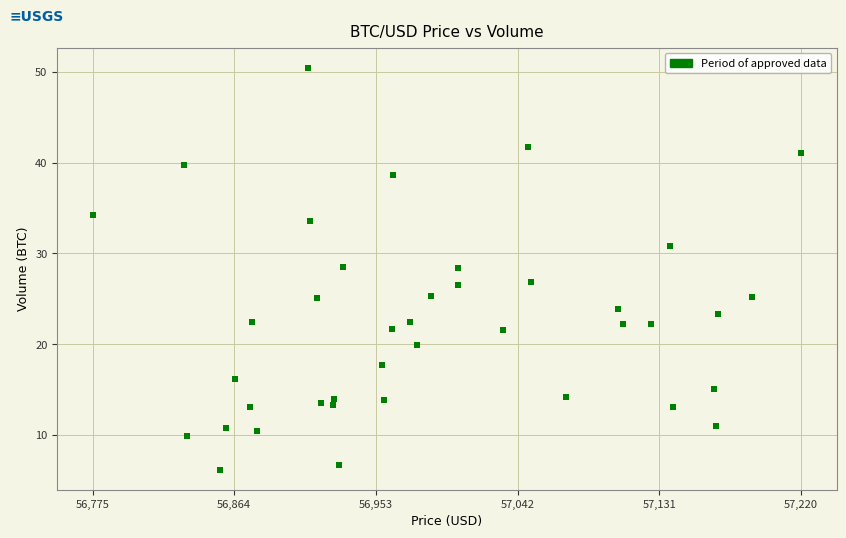

What is the range of Y values (max minus min)?

44.3